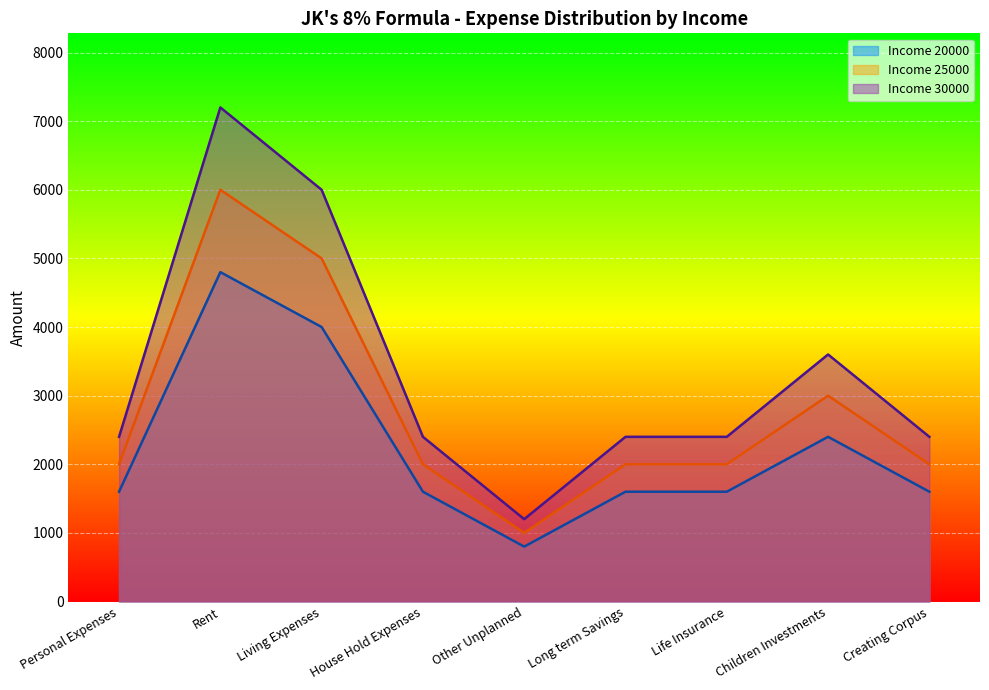

At how many categories does at least one series exceed 2640?

3